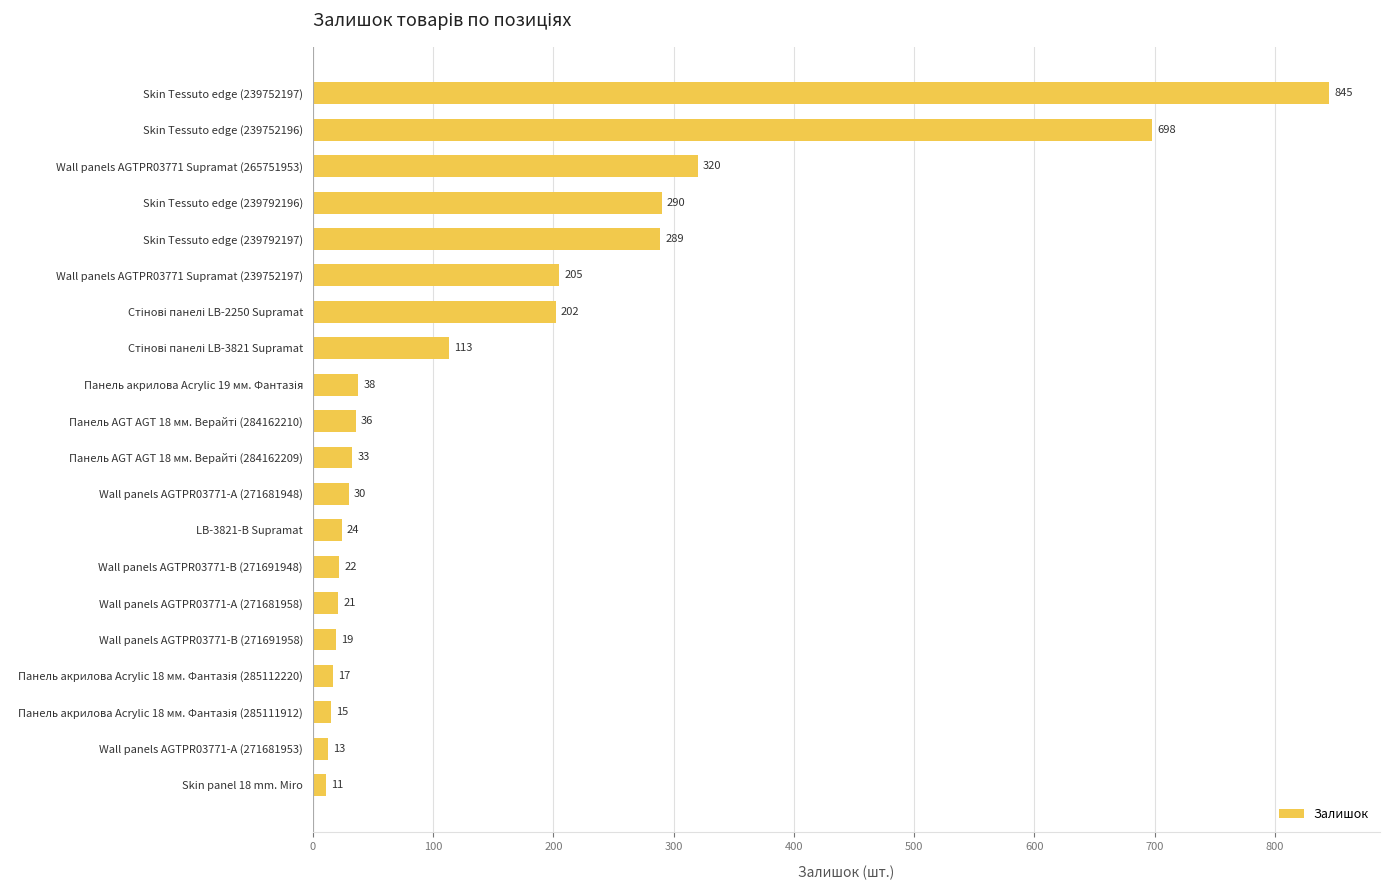

Are the bars grouped side by side (vs. stacked)?

No